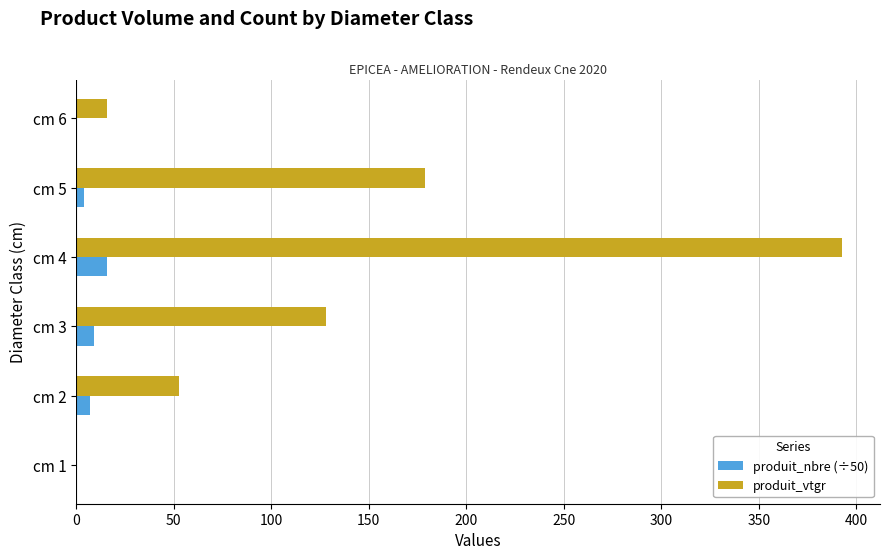

The value of produit_nbre (÷50) at cm 4 is 15.8. True or false?

True